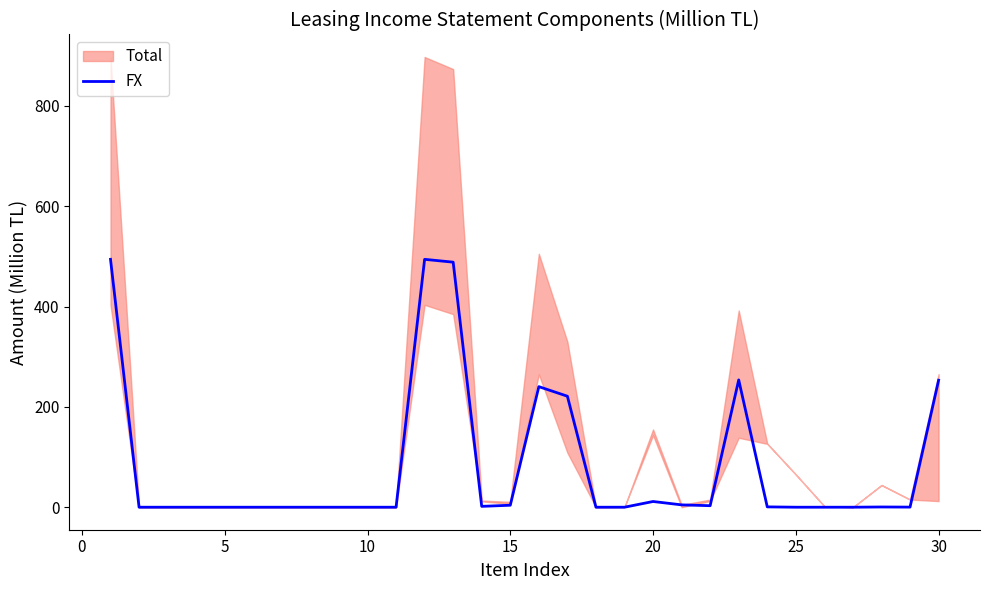

What is the difference between the maximum and minimum values?

494.0